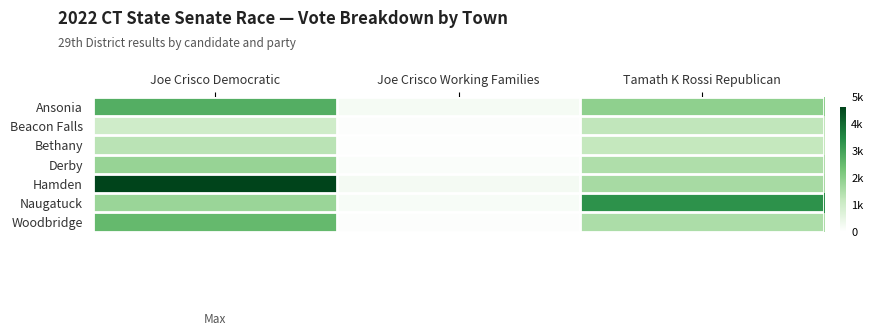

What is the smallest value displayed?

47